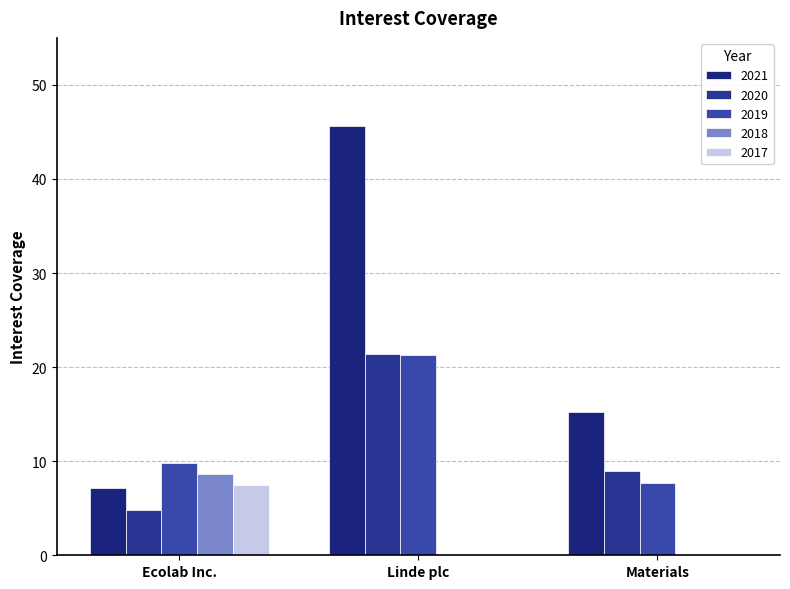

Is the value of 2019 at Materials greater than the value of 2021 at Materials?

No